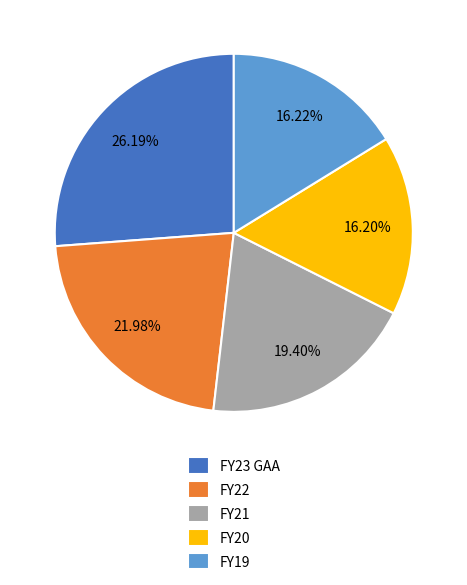

What percentage is the FY23 GAA slice, to the nearest percent?

26%